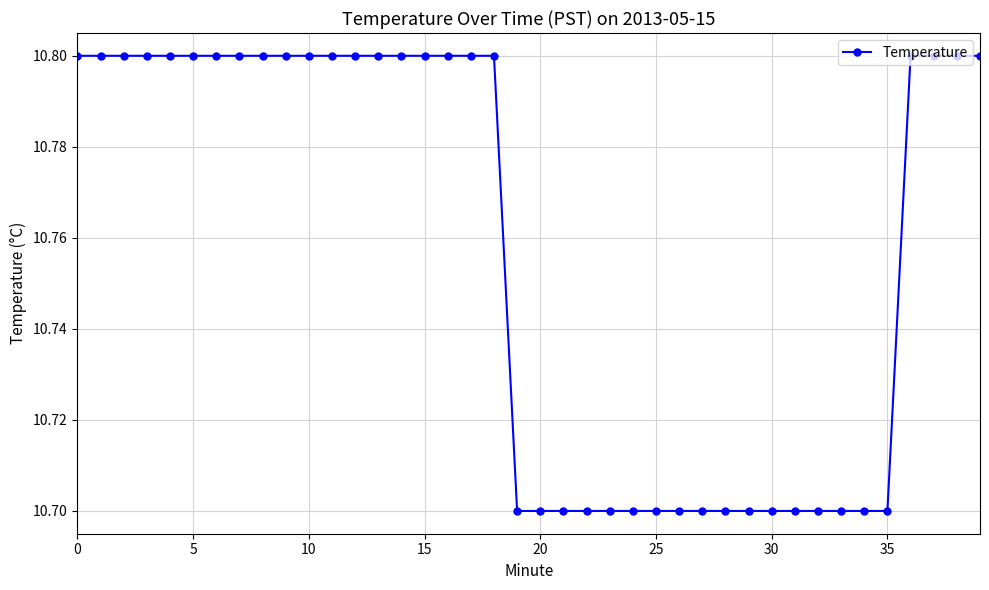

What is the value of the 17th point from the left?

10.8